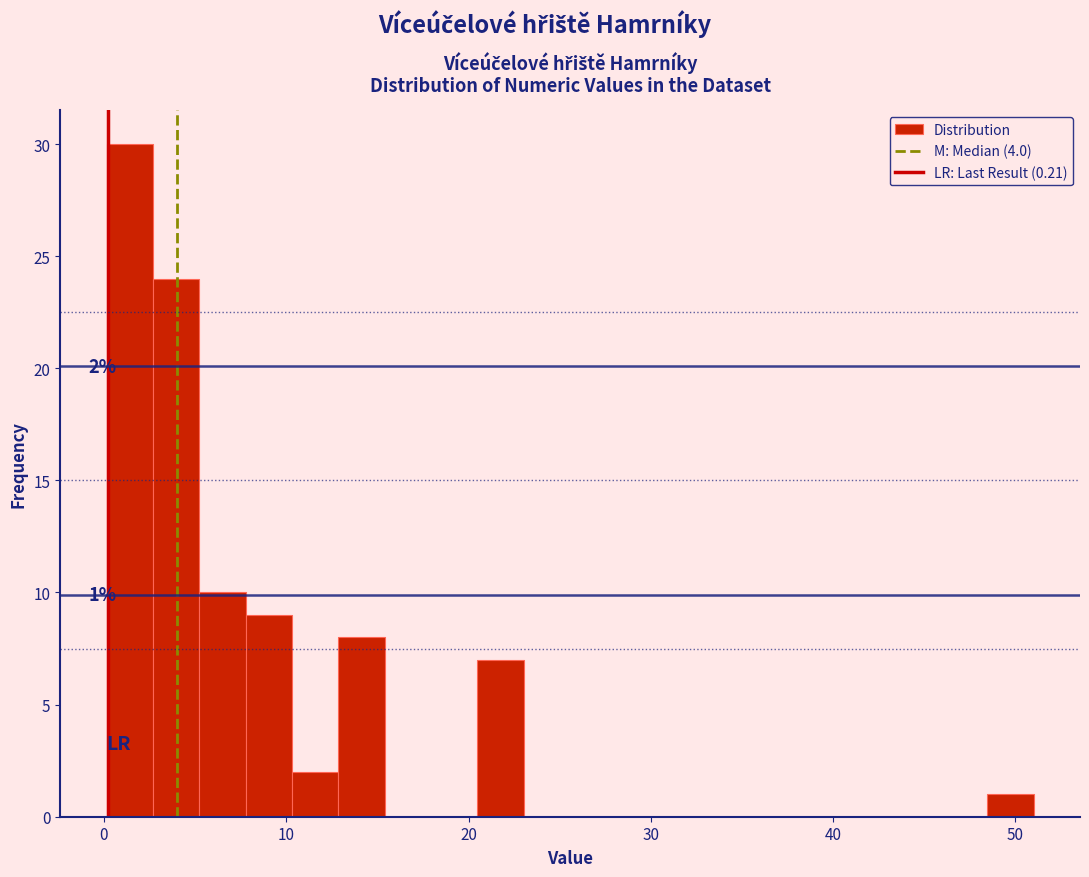

Read against the x-axis, roughly where is the centre of the tallest bar?

1